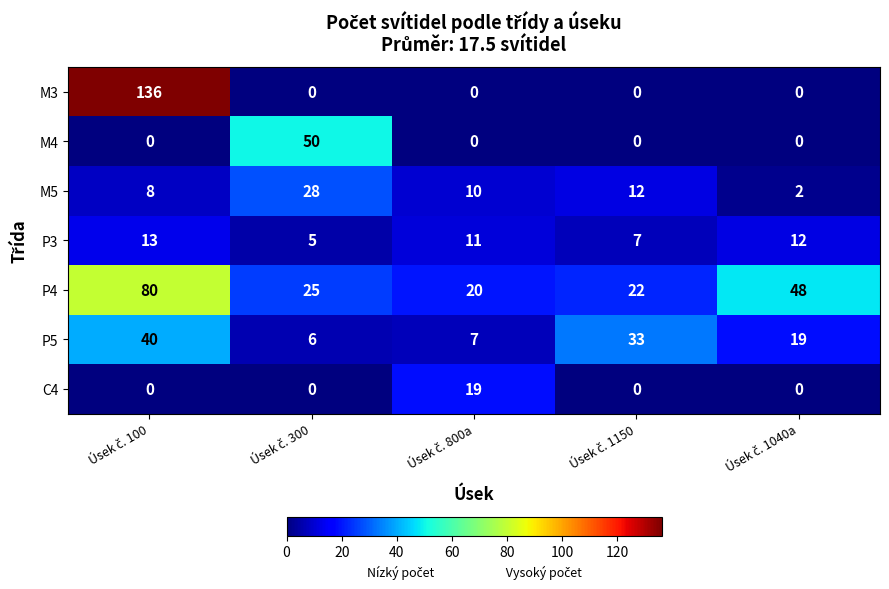

How many distinct data groups are displayed?

7